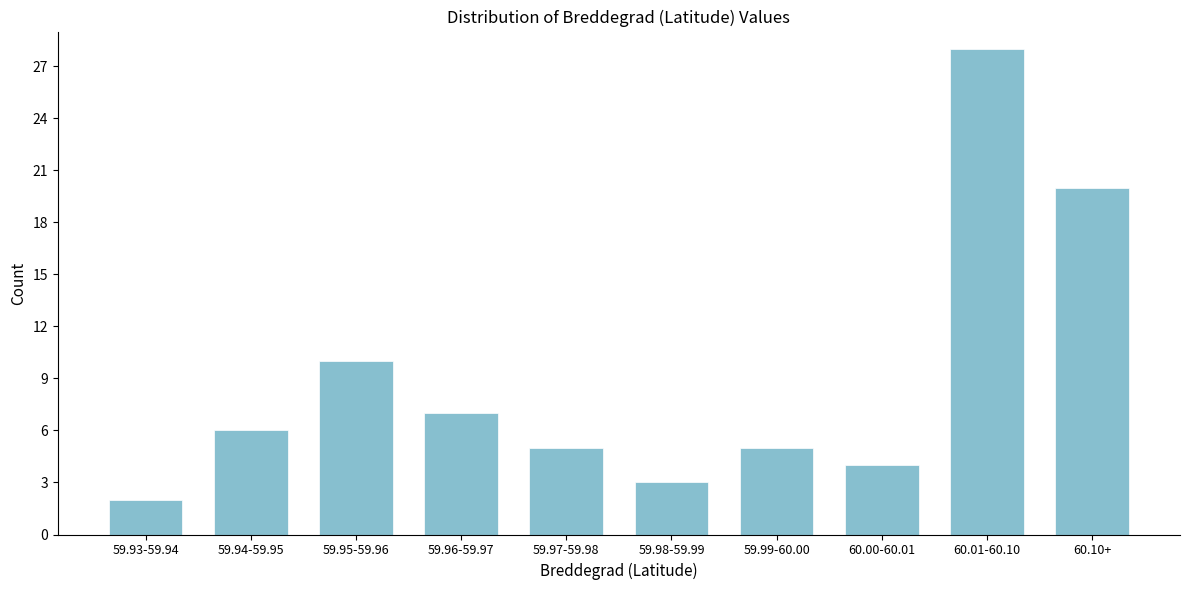

Reading left to right, what are all the values shown in this chart?

2	6	10	7	5	3	5	4	28	20